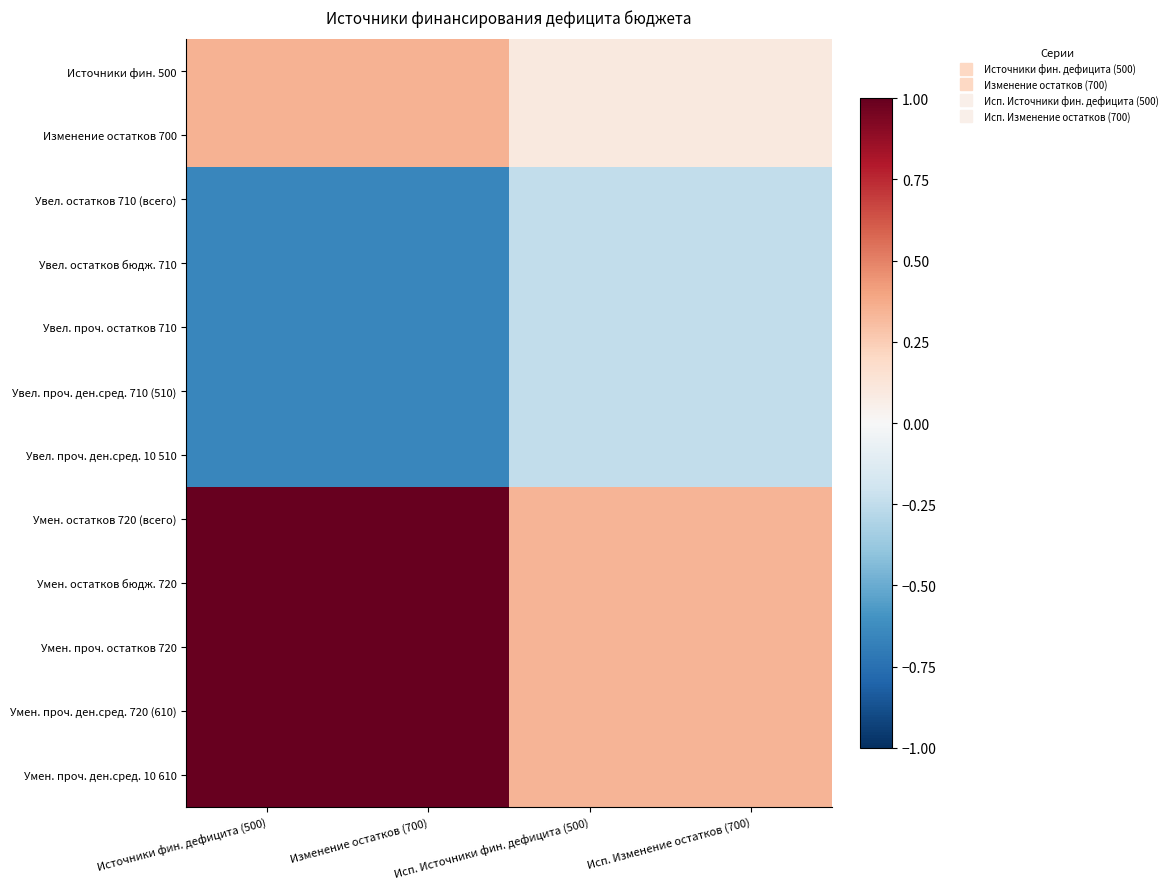

Which category has the lowest value across all series?

Источники фин. дефицита (500)